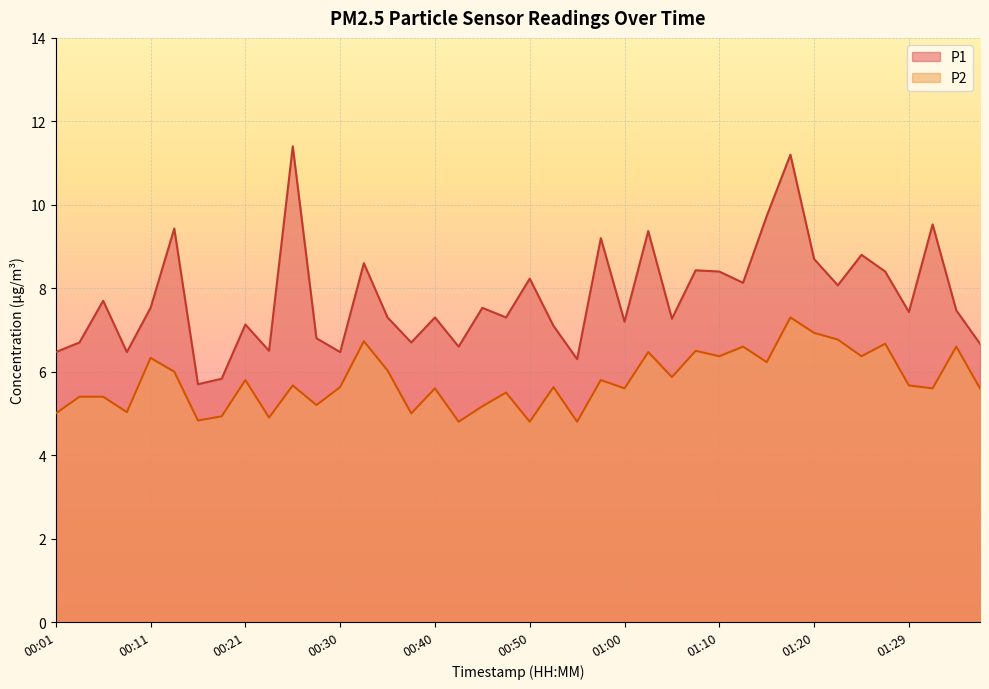

Reading left to right, list all the values displayed in this chart.

P1: 6.5	6.7	7.7	6.5	7.5	9.4	5.7	5.8	7.1	6.5	11.4	6.8	6.5	8.6	7.3	6.7	7.3	6.6	7.5	7.3	8.2	7.1	6.3	9.2	7.2	9.4	7.3	8.4	8.4	8.1	9.7	11.2	8.7	8.1	8.8	8.4	7.4	9.5	7.5	6.7
P2: 5.0	5.4	5.4	5.0	6.3	6.0	4.8	4.9	5.8	4.9	5.7	5.2	5.6	6.7	6.0	5.0	5.6	4.8	5.2	5.5	4.8	5.6	4.8	5.8	5.6	6.5	5.9	6.5	6.4	6.6	6.2	7.3	6.9	6.8	6.4	6.7	5.7	5.6	6.6	5.6